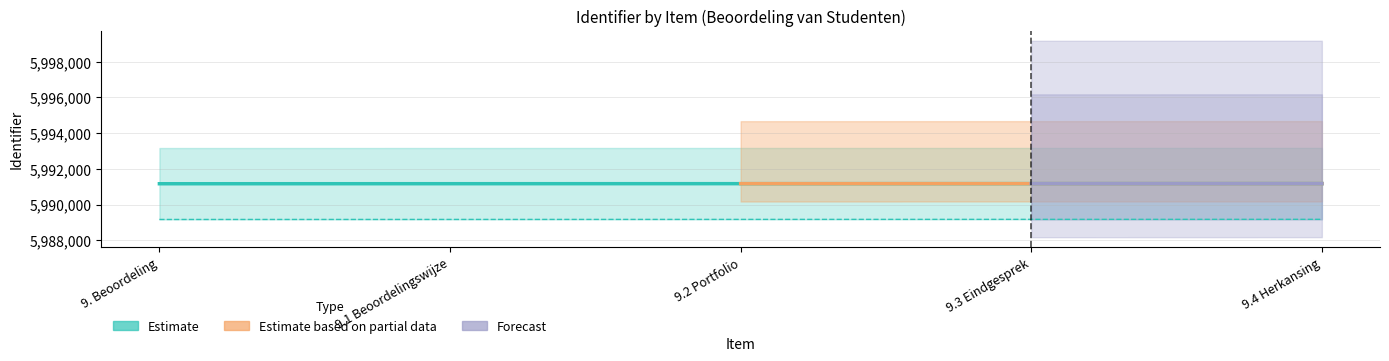

Count the number of categories in the chart.

5